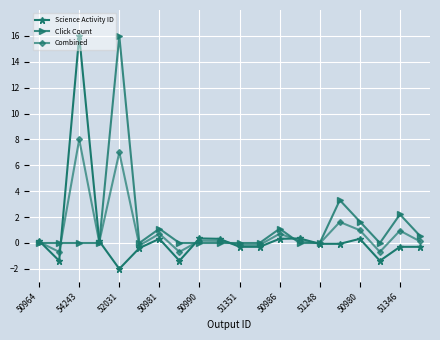

What is the maximum value shown in the chart?

16.0